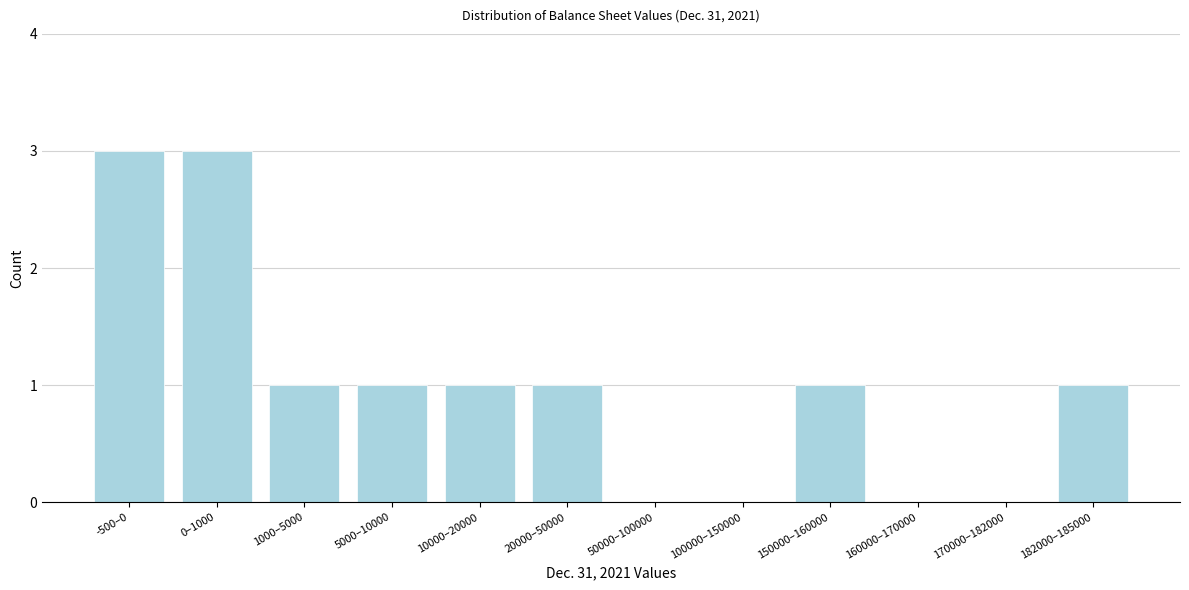

Reading left to right, extract all data points from this chart.

-500–0=3	0–1000=3	1000–5000=1	5000–10000=1	10000–20000=1	20000–50000=1	50000–100000=0	100000–150000=0	150000–160000=1	160000–170000=0	170000–182000=0	182000–185000=1